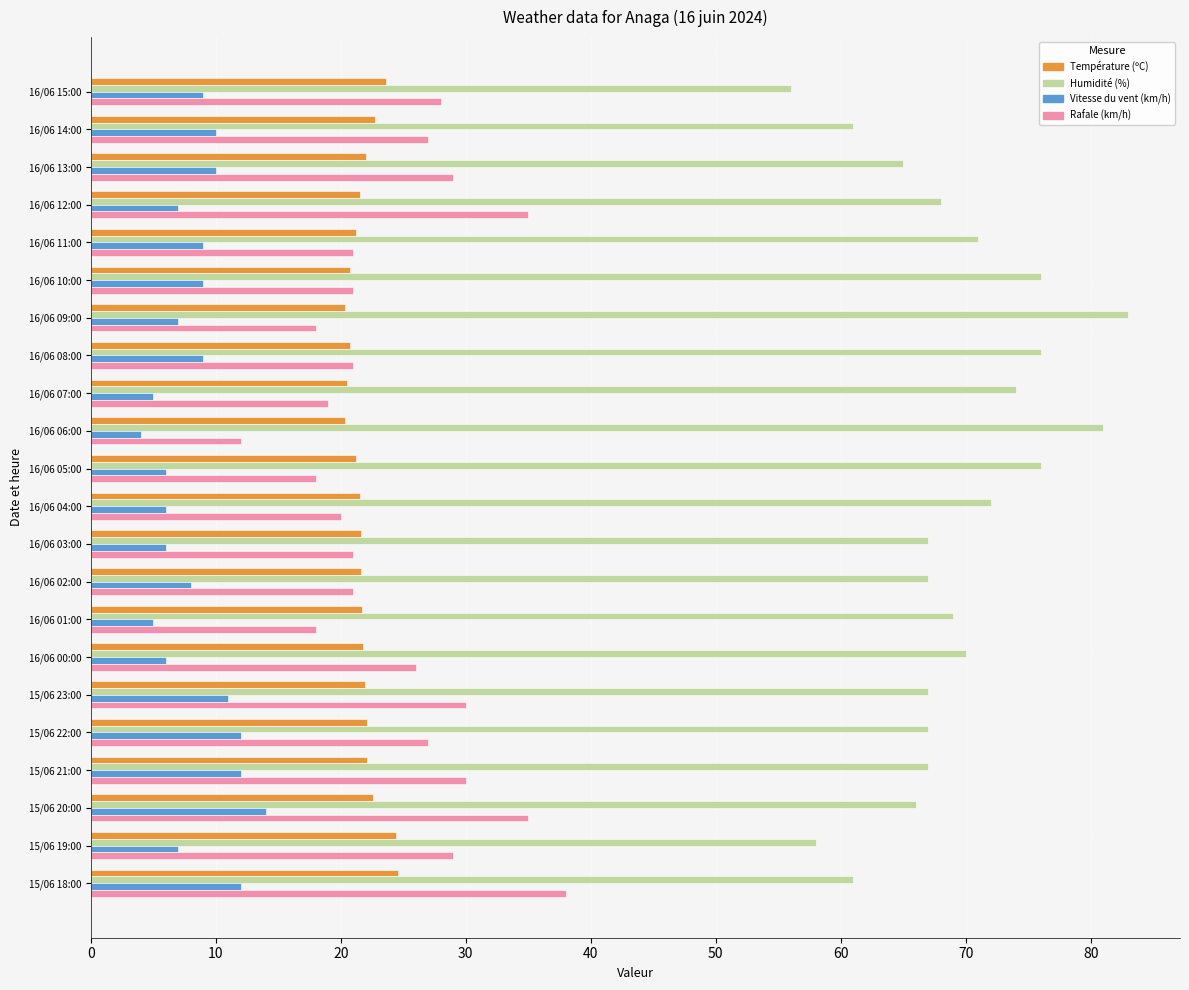

What is the difference between the maximum and minimum values in the Vitesse du vent (km/h) series?

10.0